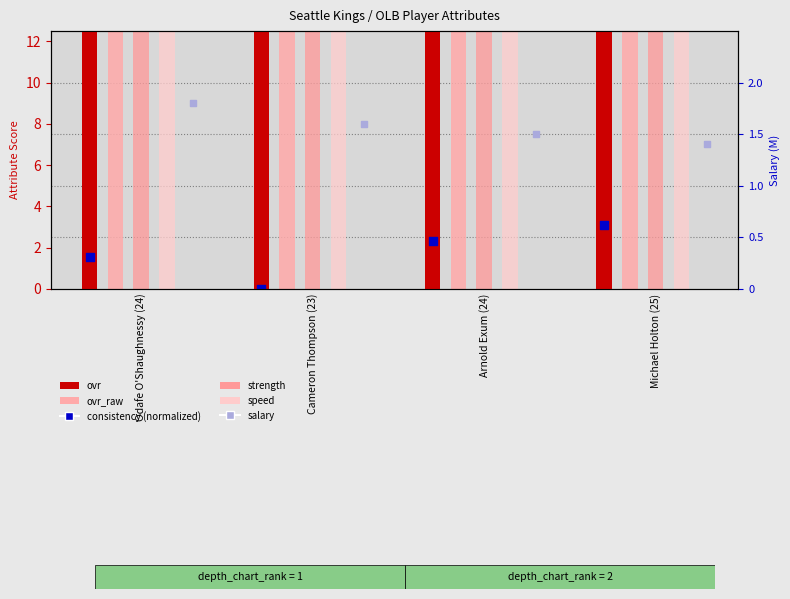

Which series has the largest total across all categories?

speed